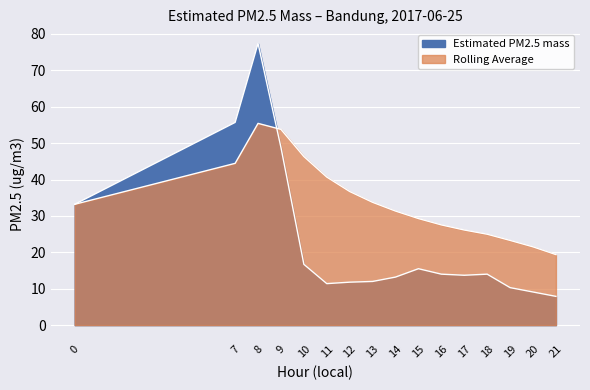

List the series in order of their peak value, lowest first.

Rolling Average, Estimated PM2.5 mass